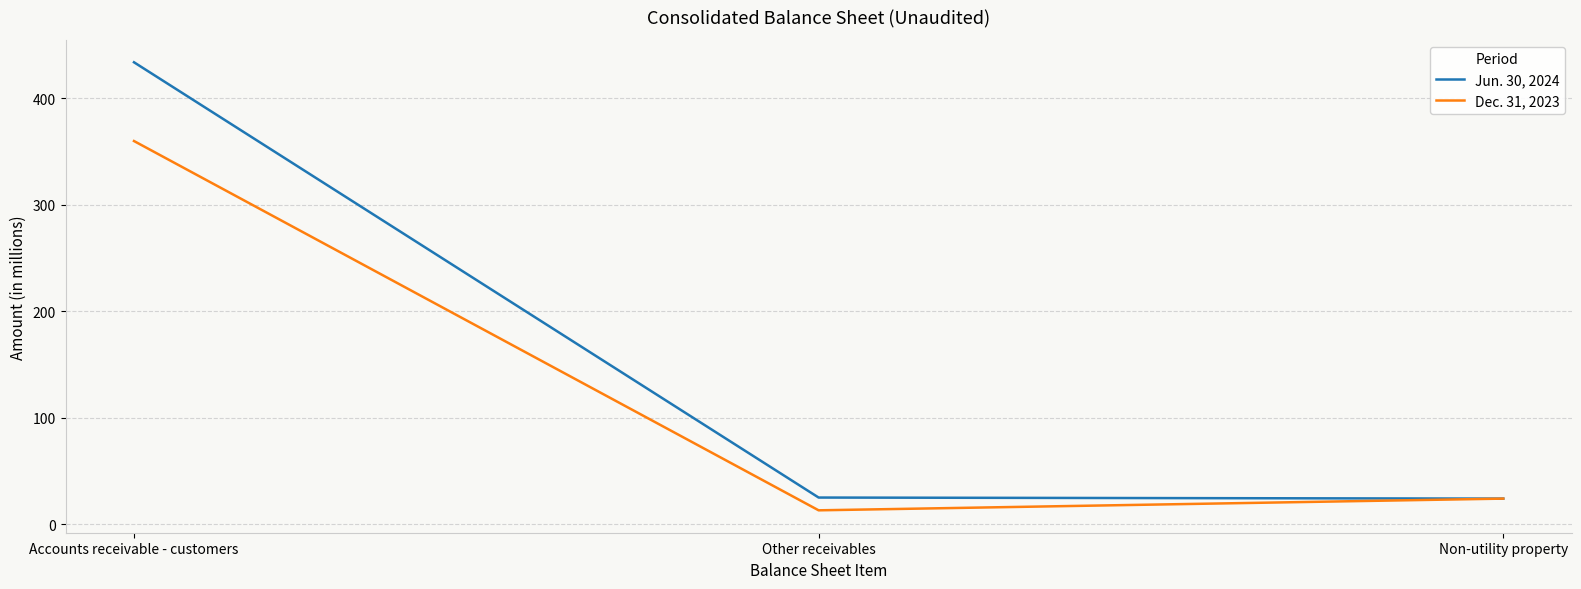

Which series has the largest range (max minus min)?

Jun. 30, 2024